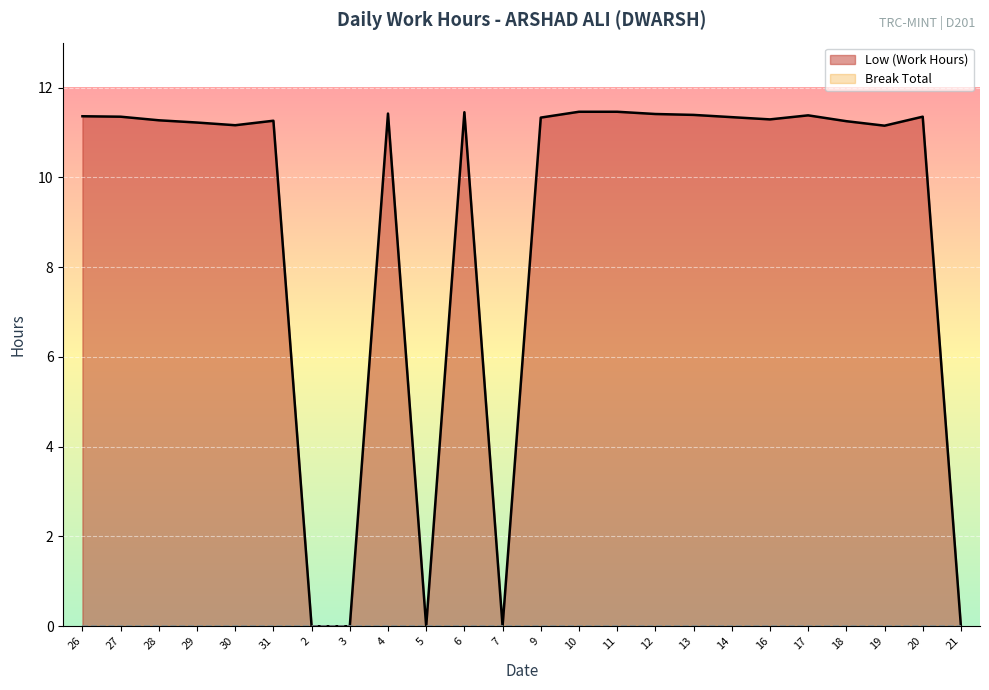

What is the difference between the maximum and minimum values in the Low (Work Hours) series?

11.5